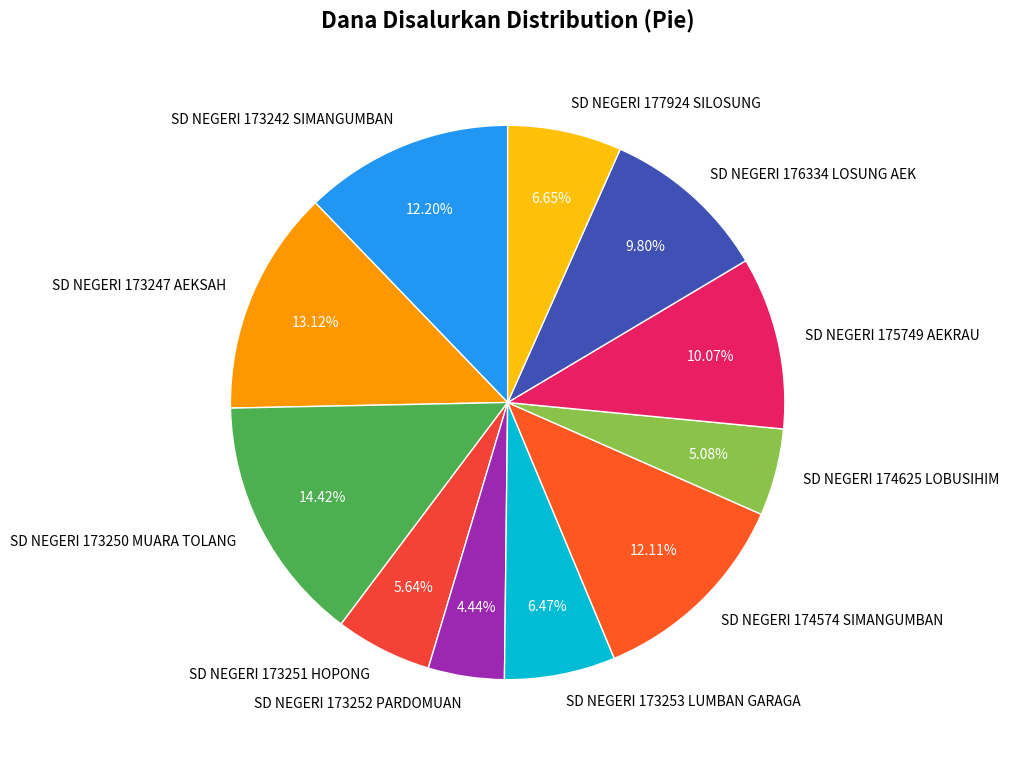

How many segments does this pie chart have?

11